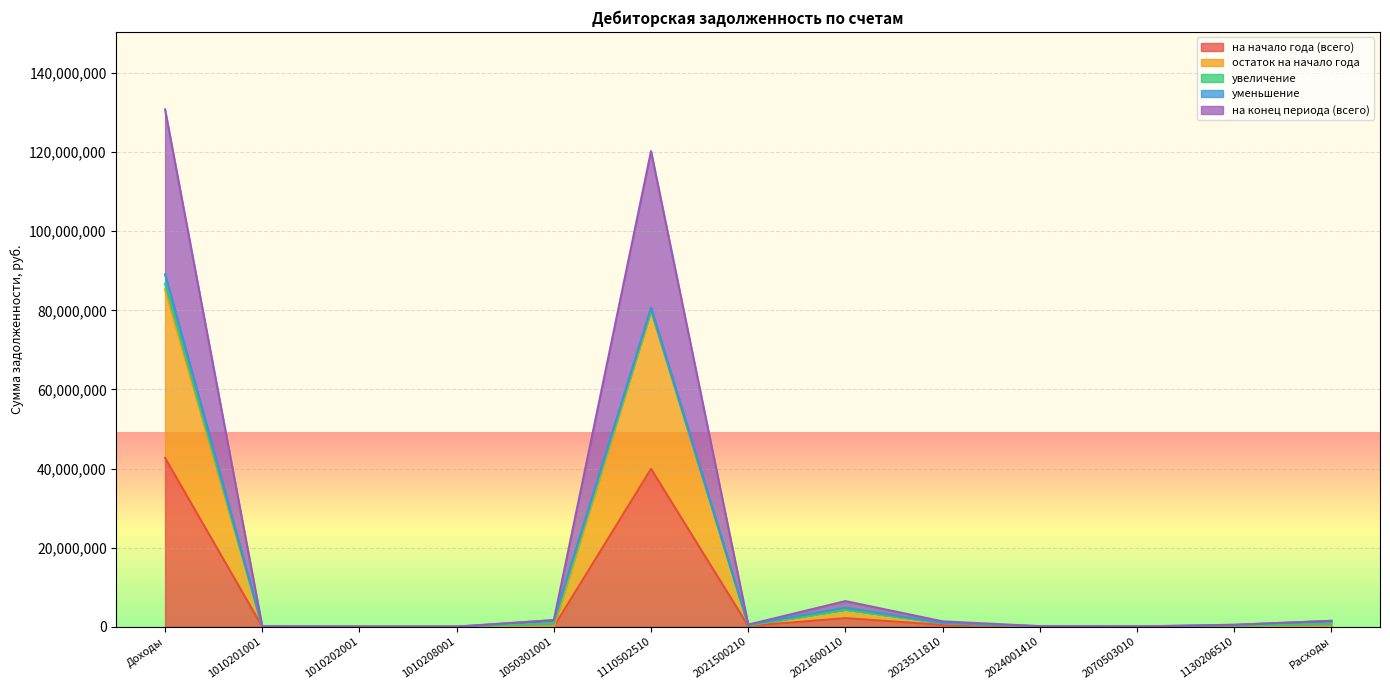

Where is the first local minimum for остаток на начало года?

2021500210